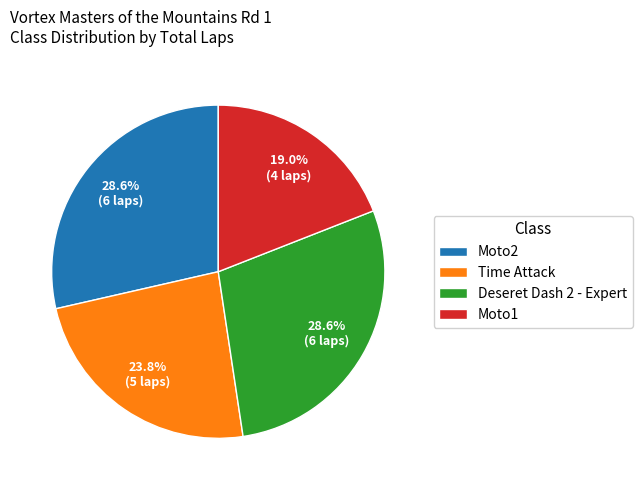

To the nearest percent, what is the difference between the largest and smallest slice percentages?

10%